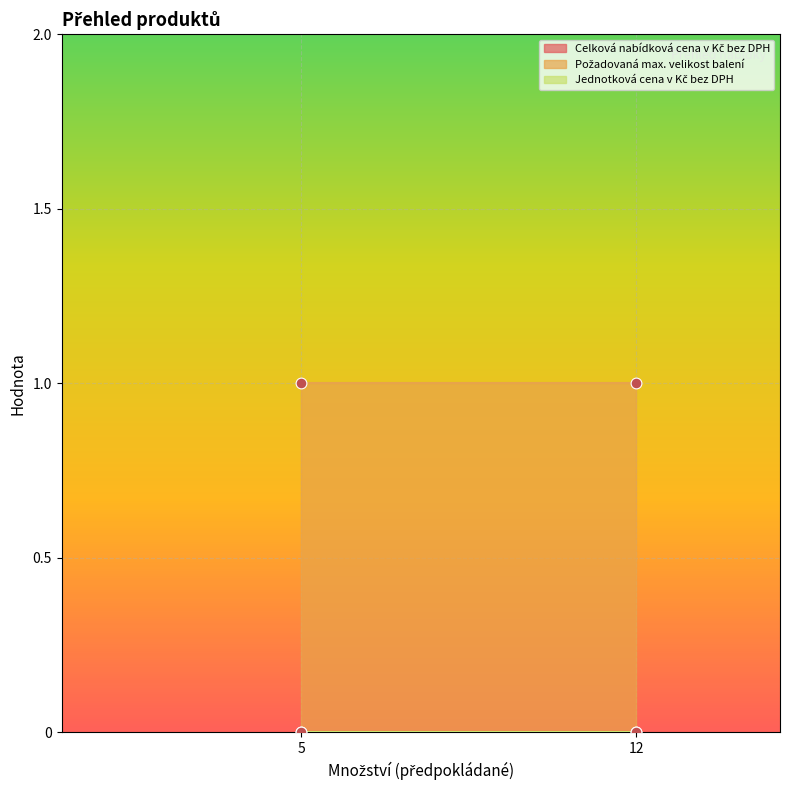

Which series has the largest Y range (max minus min)?

Celková nabídková cena v Kč bez DPH